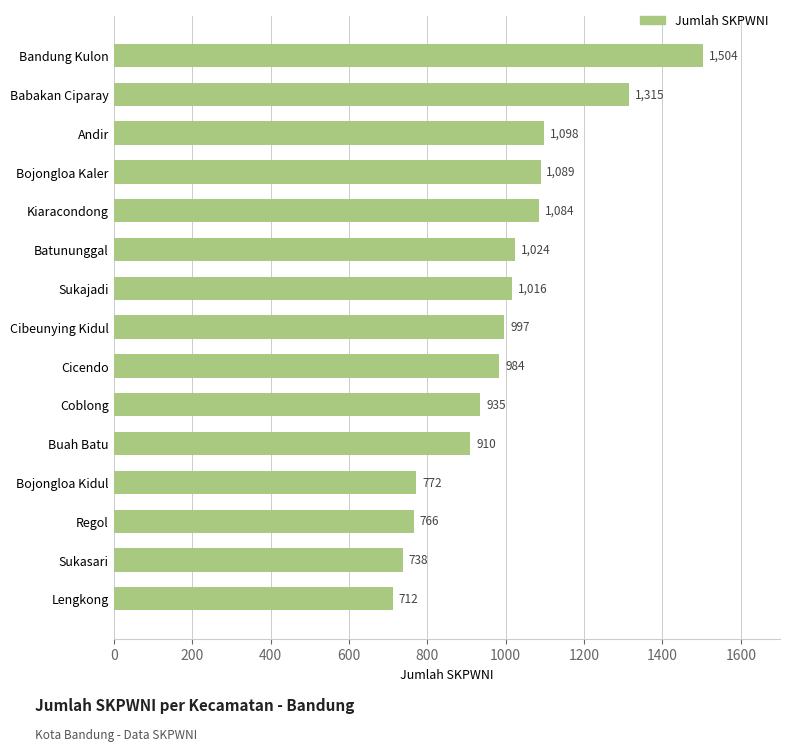

Between Babakan Ciparay and Sukasari, which is larger?

Babakan Ciparay